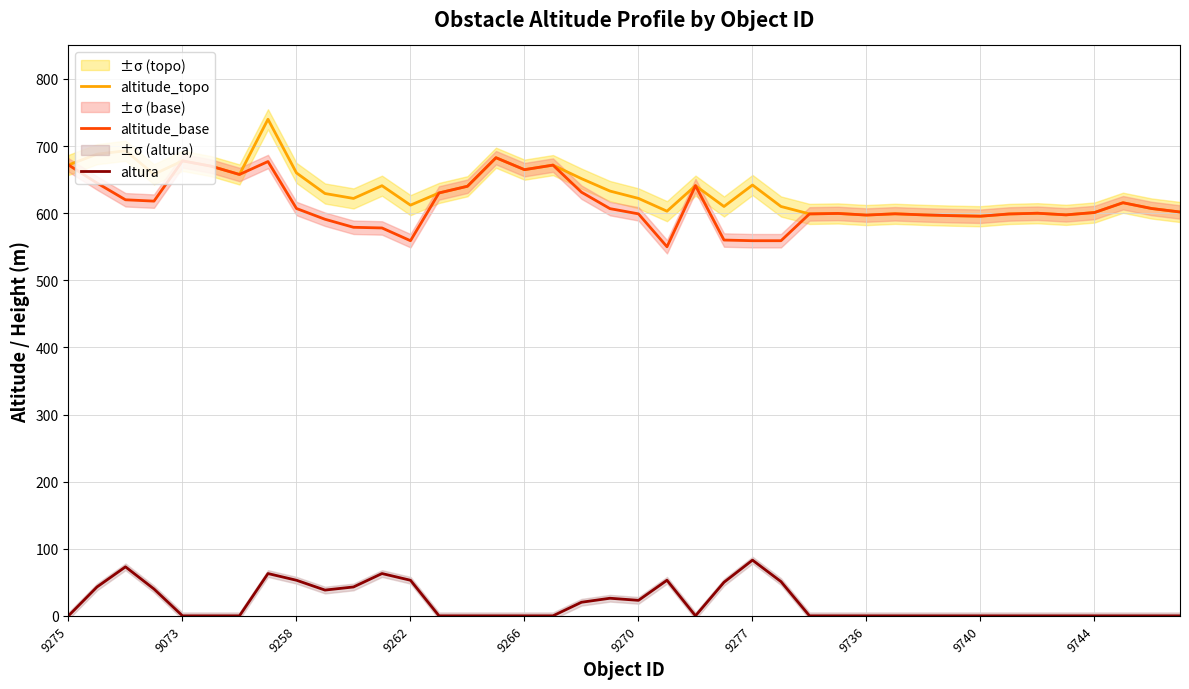

Count the number of data series in this chart.

3